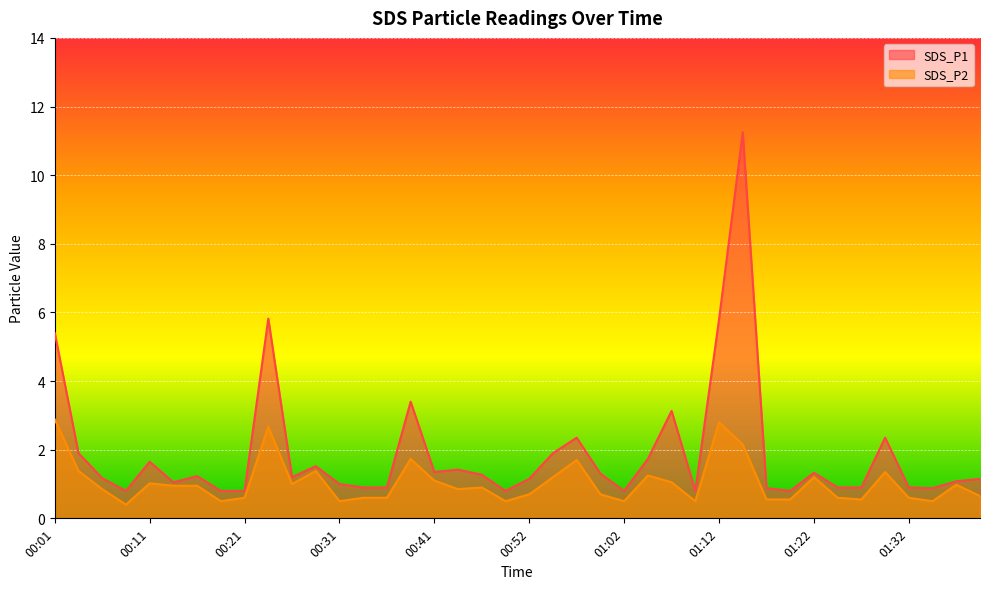

True or false: SDS_P2 has a value of 3.9 at 01:12.

False